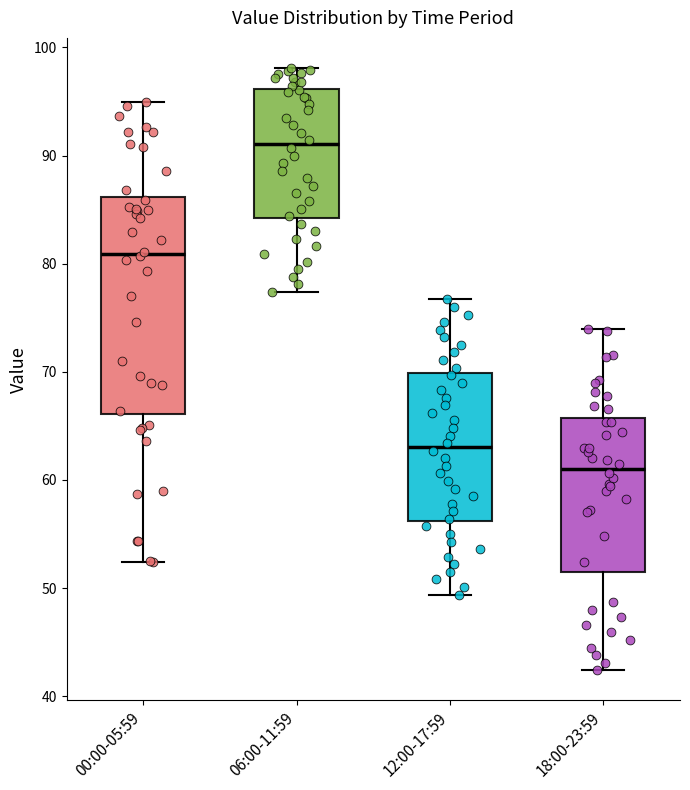

Reading left to right, read every box against the y-axis: the position of its median line, the range the box covers, and the ends of its whiskers. The values are not printed on the chart, so give them approximately, as read against the axis.

00:00-05:59: median 81, box 66 to 86, whiskers 52 to 95
06:00-11:59: median 91, box 84 to 96, whiskers 77 to 98
12:00-17:59: median 63, box 56 to 70, whiskers 49 to 77
18:00-23:59: median 61, box 51 to 66, whiskers 42 to 74